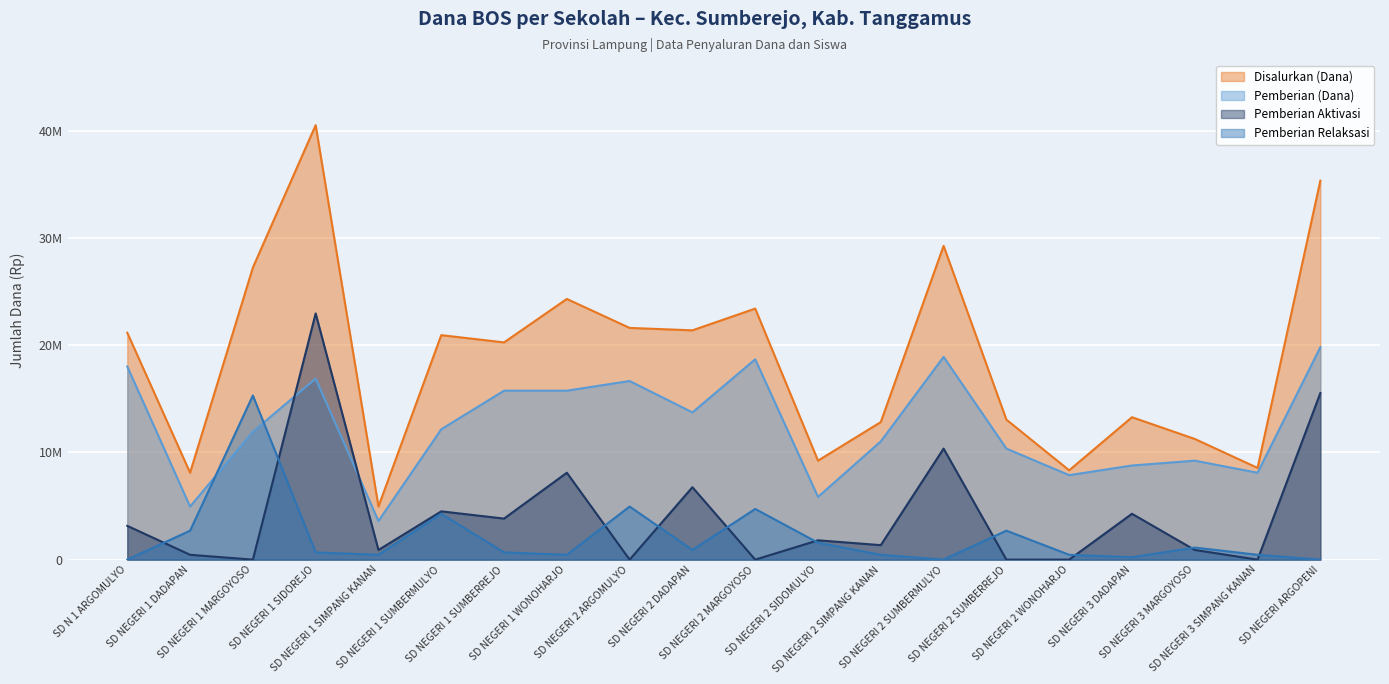

At SD NEGERI ARGOPENI, list the series in order from largest to smallest.

Disalurkan (Dana), Pemberian (Dana), Pemberian Aktivasi, Pemberian Relaksasi